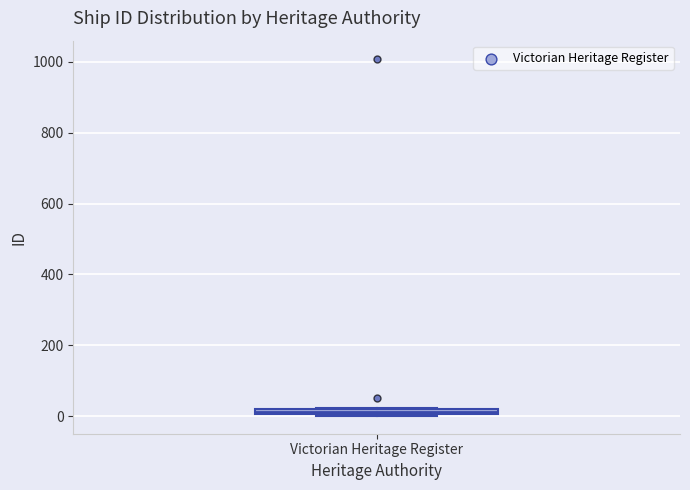

Where is the upper edge of the box for Victorian Heritage Register on the y-axis? The values are not printed on the chart, so give them approximately, as read against the axis.

20